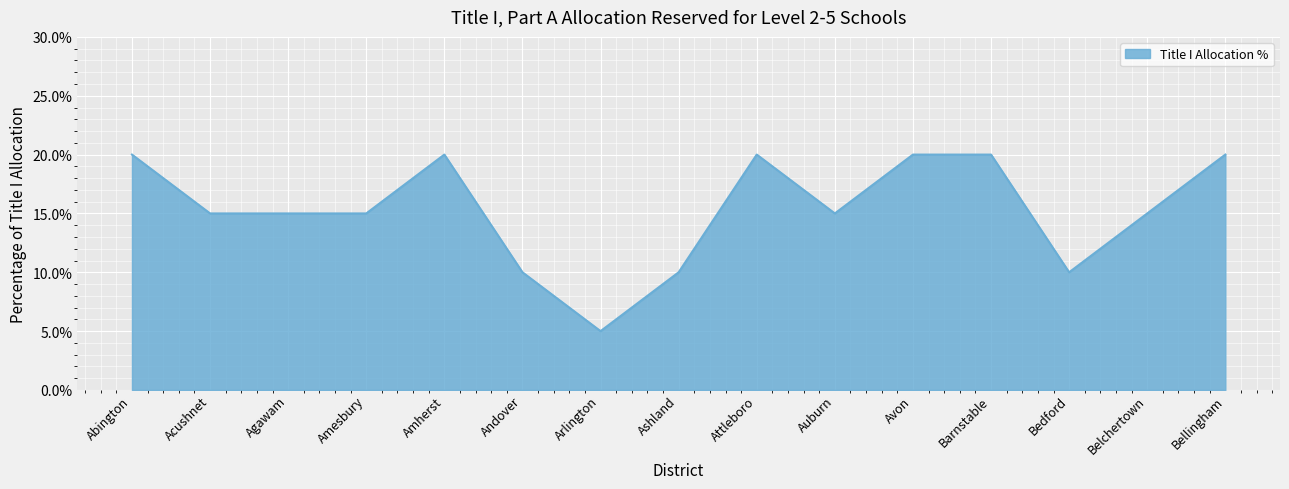

Reading right to left, transcribe all the data shown in this chart.

0.2	0.1	0.1	0.2	0.2	0.1	0.2	0.1	0.1	0.1	0.2	0.1	0.1	0.1	0.2